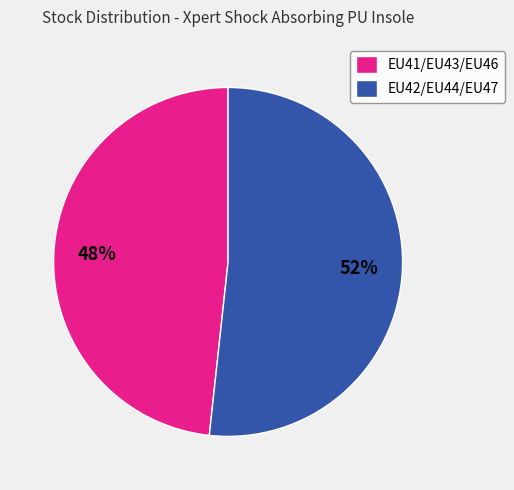

Approximately how many times larger is the value at EU42/EU44/EU47 compared to EU41/EU43/EU46?

1.1